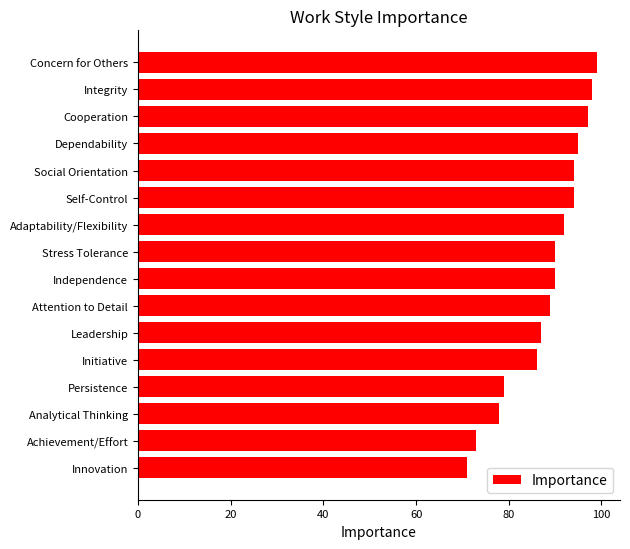

What is the average value?

88